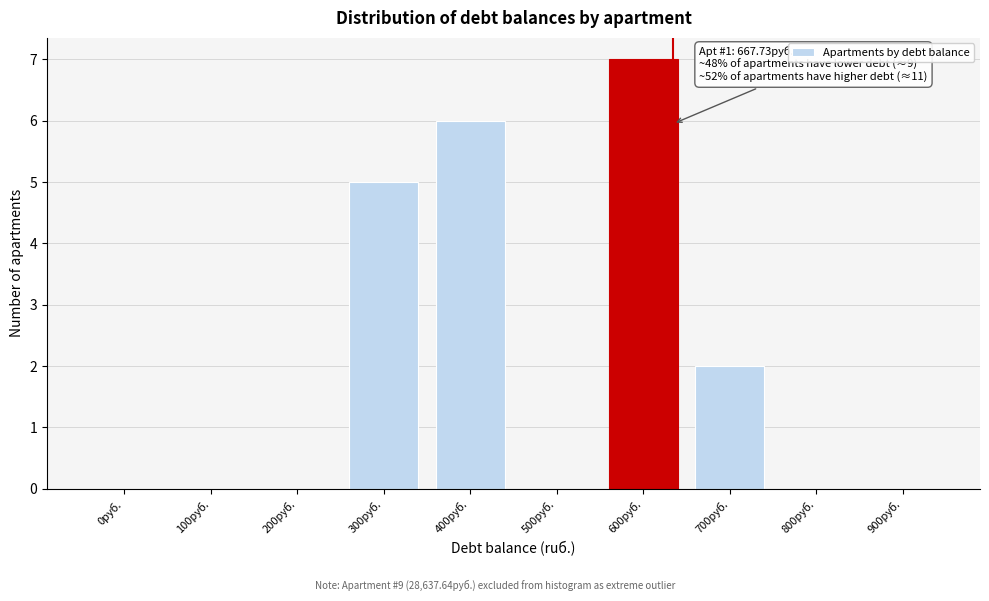

Reading left to right, extract all data points from this chart.

0руб.=0	100руб.=0	200руб.=0	300руб.=5	400руб.=6	500руб.=0	600руб.=7	700руб.=2	800руб.=0	900руб.=0